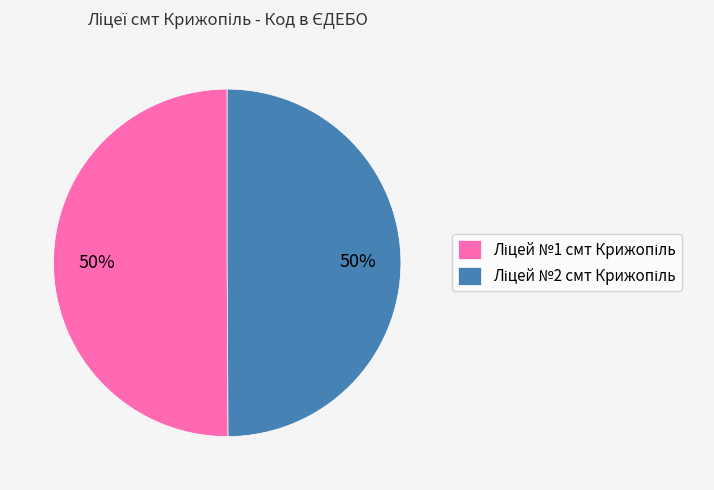

To the nearest percent, what is the average slice percentage?

50%